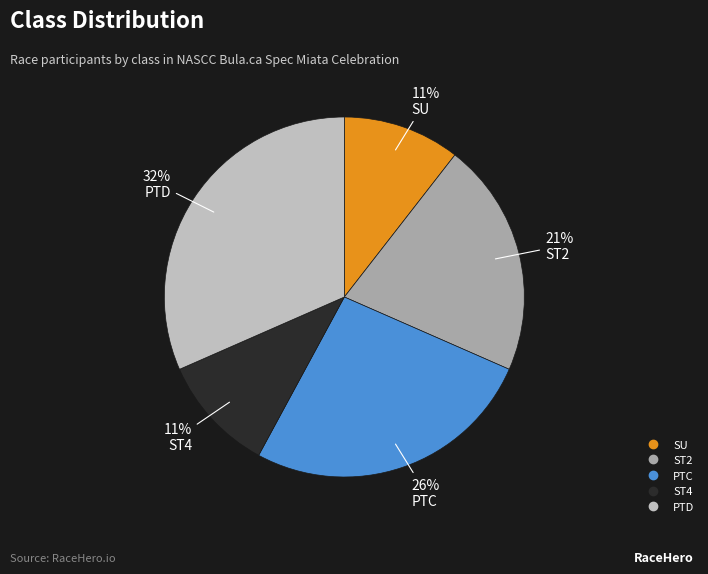

Which has a higher value, ST4 or PTD?

PTD